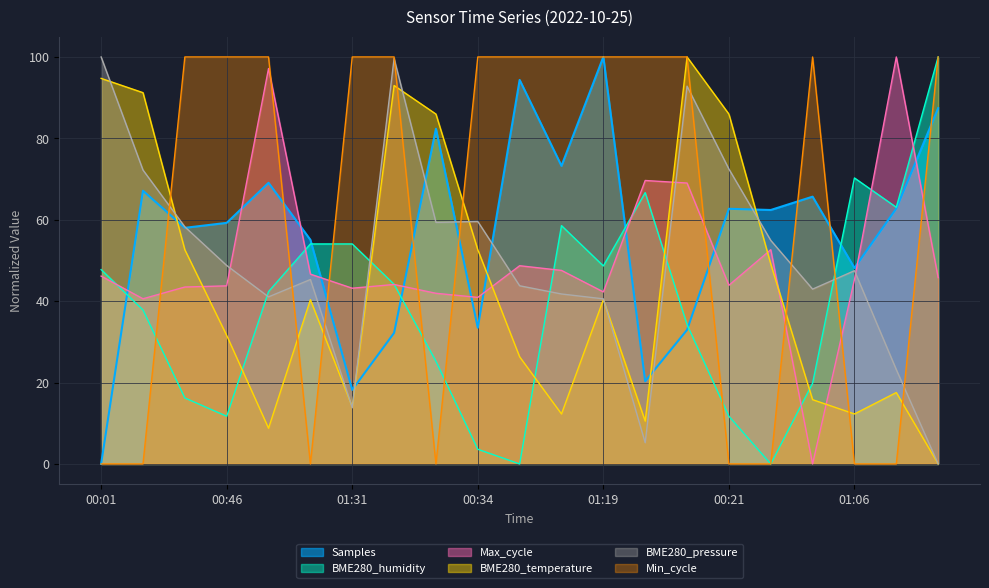

How many positive values does the Min_cycle series have?

13